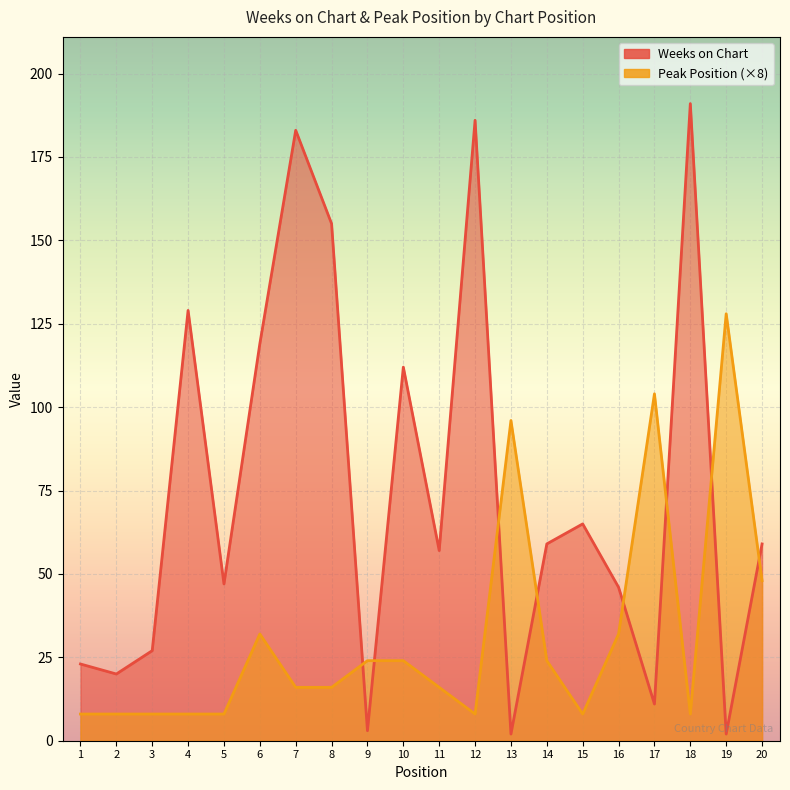

What value does the Weeks on Chart series have at 14, to the nearest 50?

50